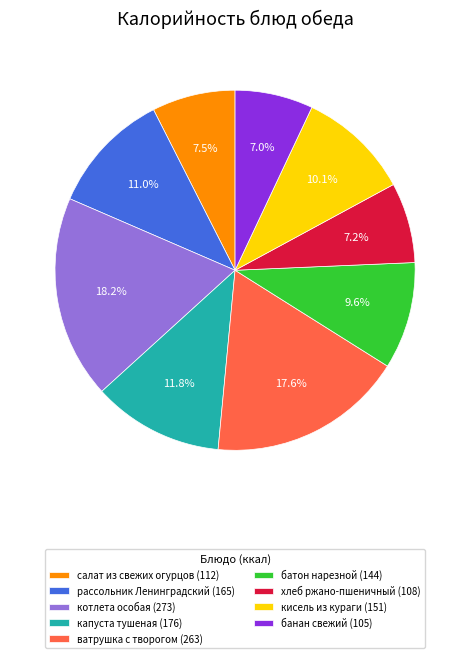

Which category has the biggest portion of the pie?

котлета особая